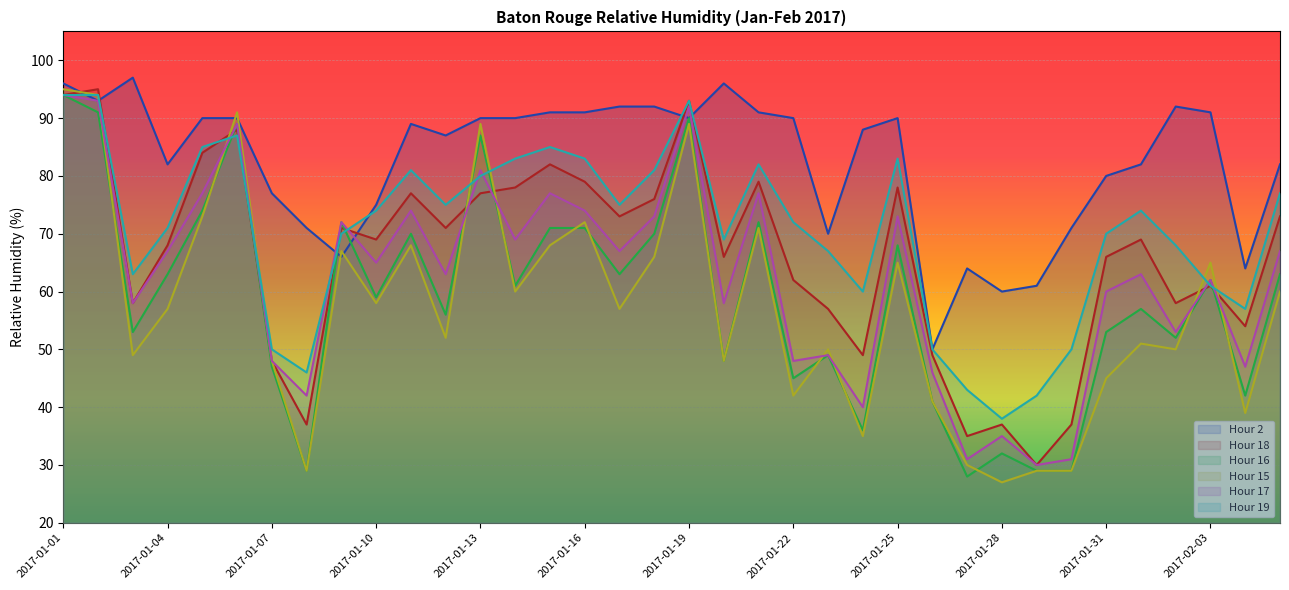

How many data points does each series have?

36